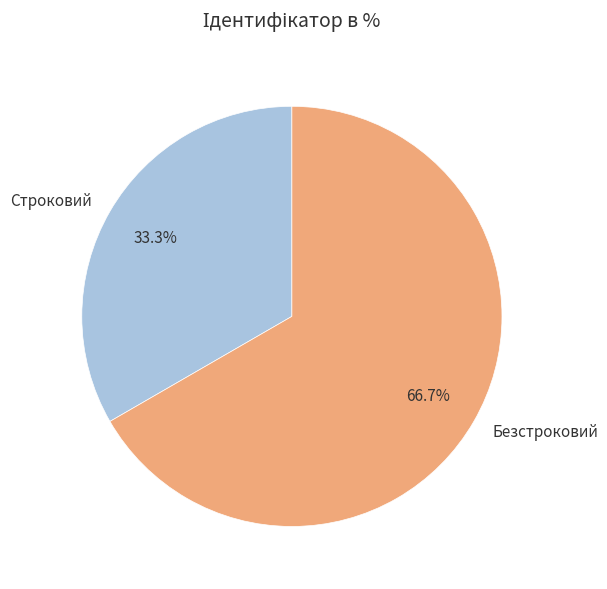

What portion of the pie excludes Безстроковий?

33.3%